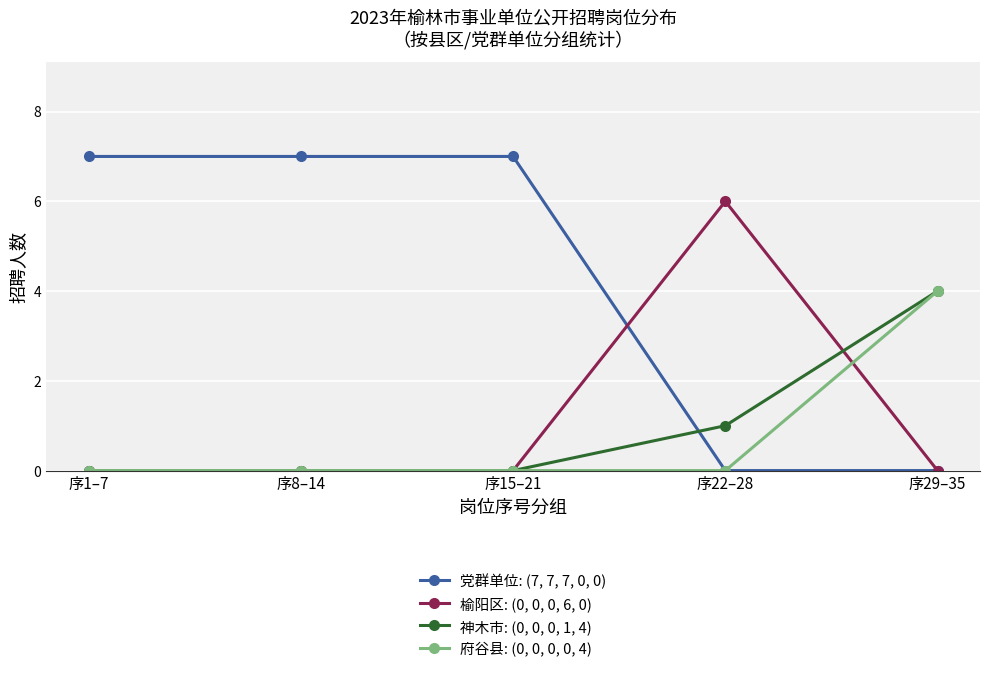

The value of 神木市: (0, 0, 0, 1, 4) at 序29–35 is 4. True or false?

True